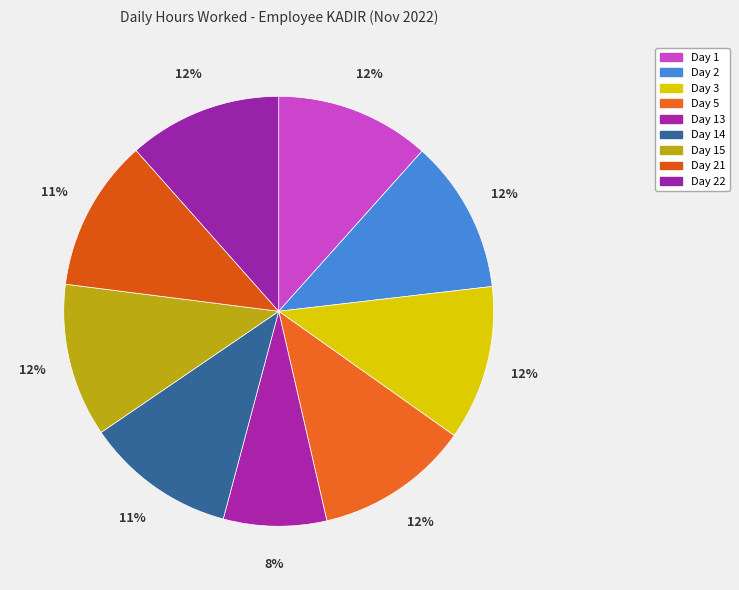

How many segments does this pie chart have?

9